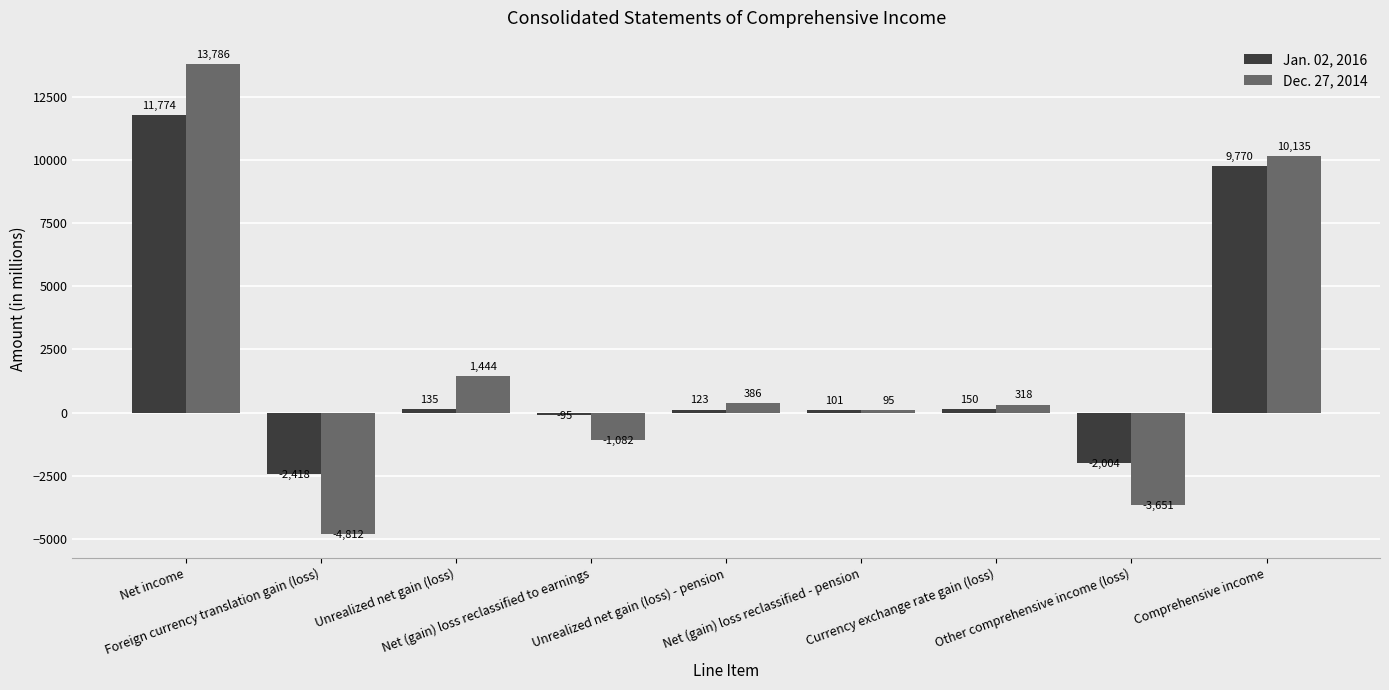

What is the label of the 2nd bar from the left?

Foreign currency translation gain (loss)